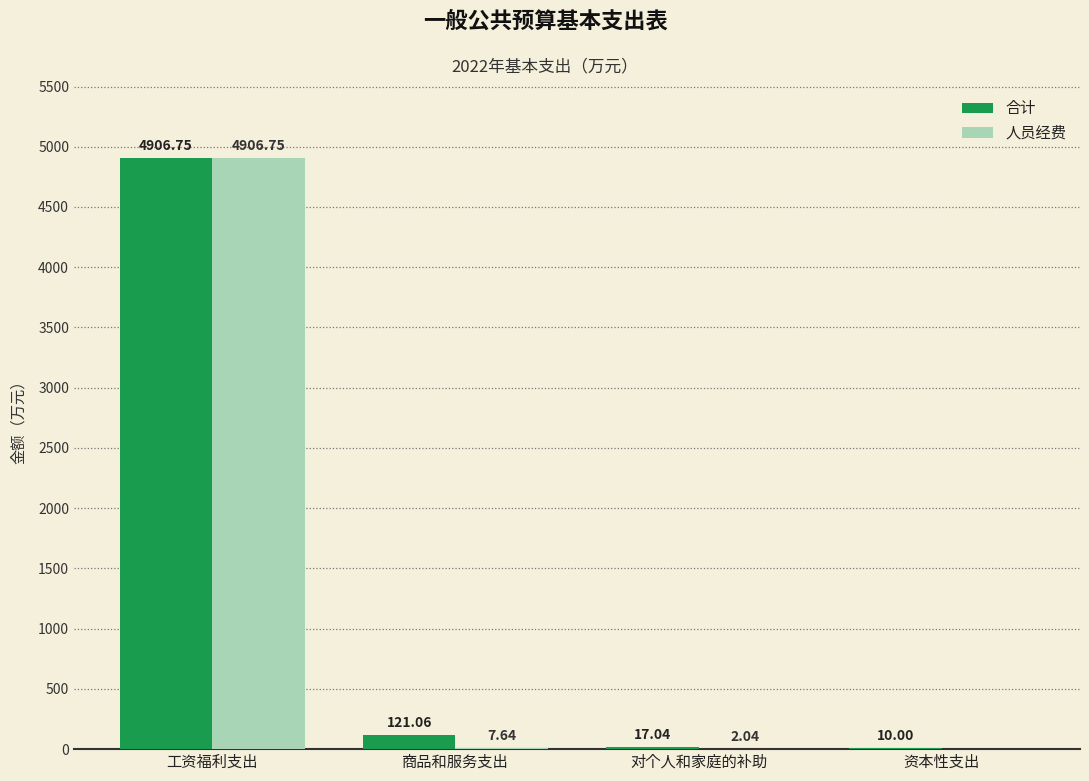

Between 商品和服务支出 and 资本性支出, which series saw the biggest shift?

合计